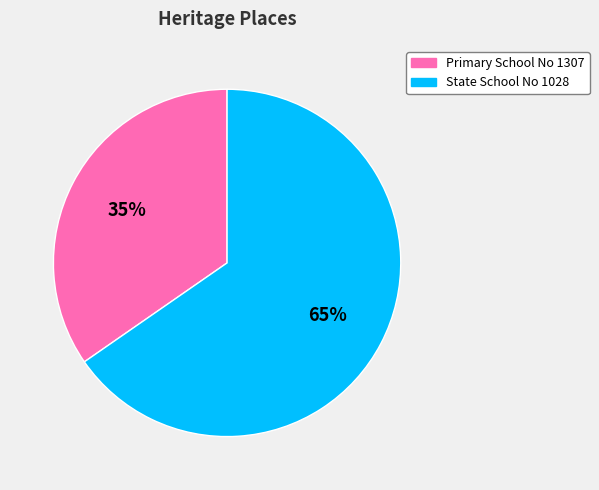

Does Primary School No 1307 represent more than half of the total?

No